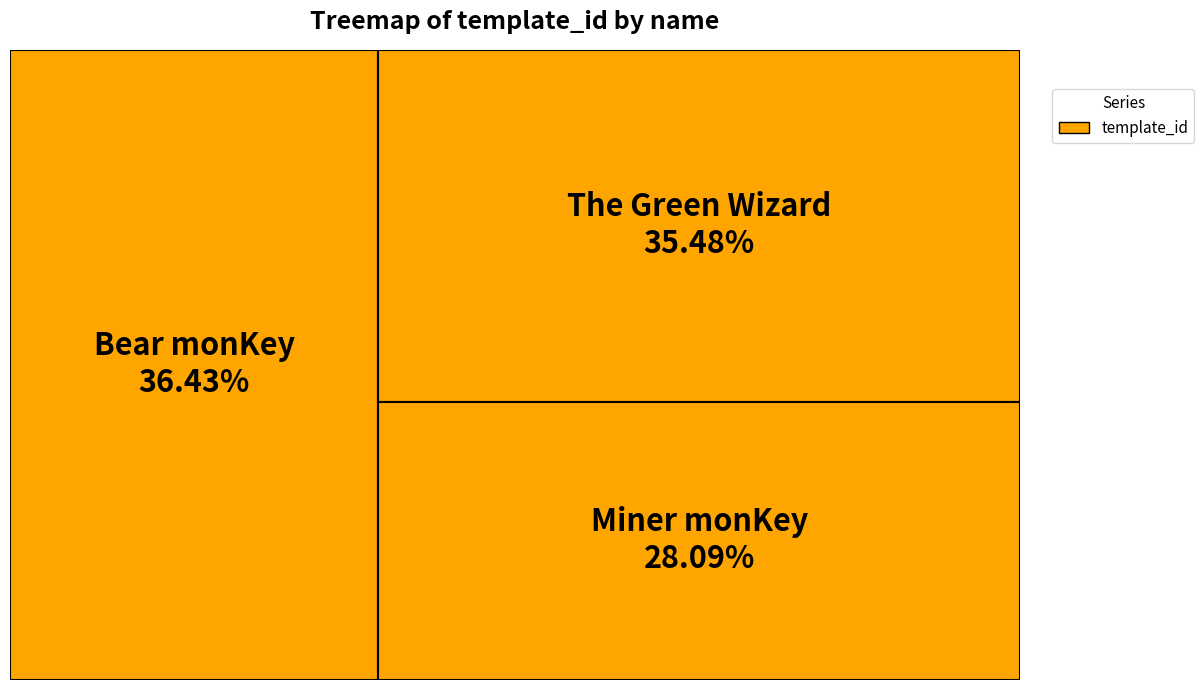

Between Miner monKey and The Green Wizard, which is larger?

The Green Wizard